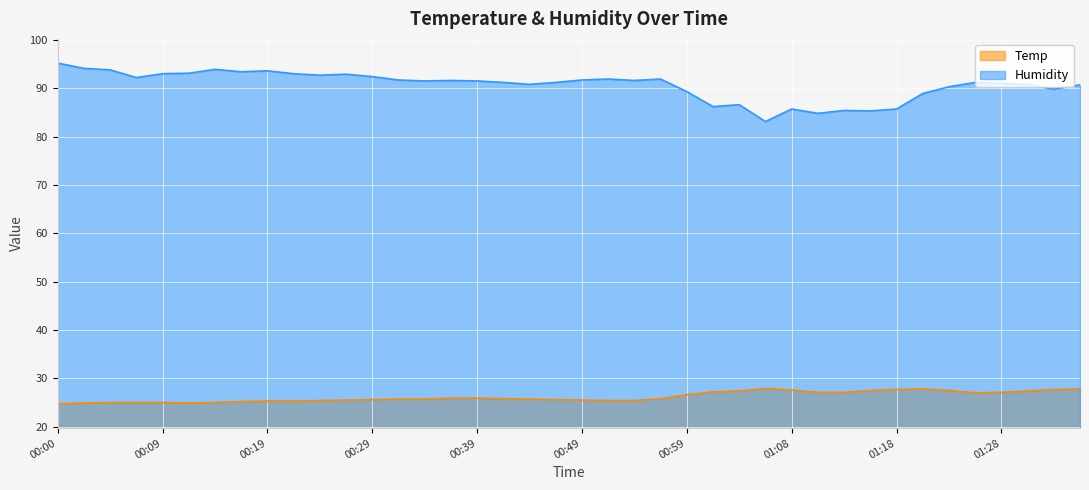

The Humidity series shows 91.9 at 00:56. True or false?

True